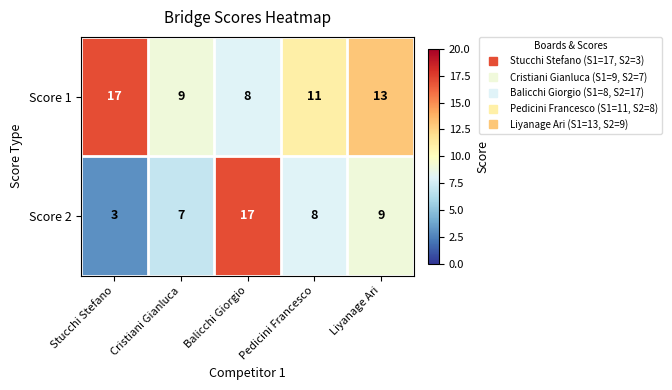

How many series are shown in this chart?

2